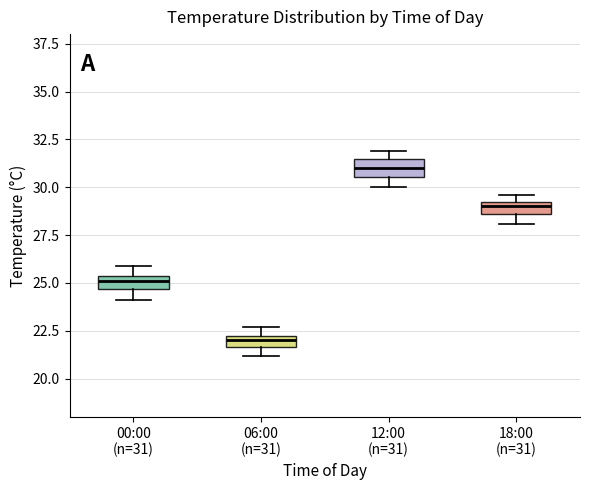

Where is the lower edge of the box for 18:00 (n=31) on the y-axis? The values are not printed on the chart, so give them approximately, as read against the axis.

28.5